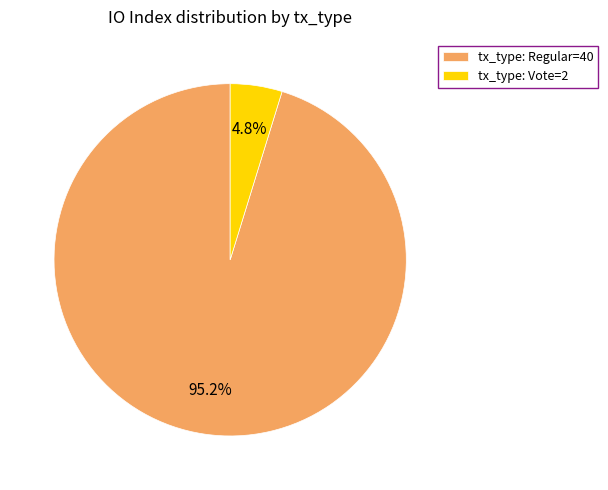

Combined, do tx_type: Regular=40 and tx_type: Vote=2 account for over 50%?

Yes